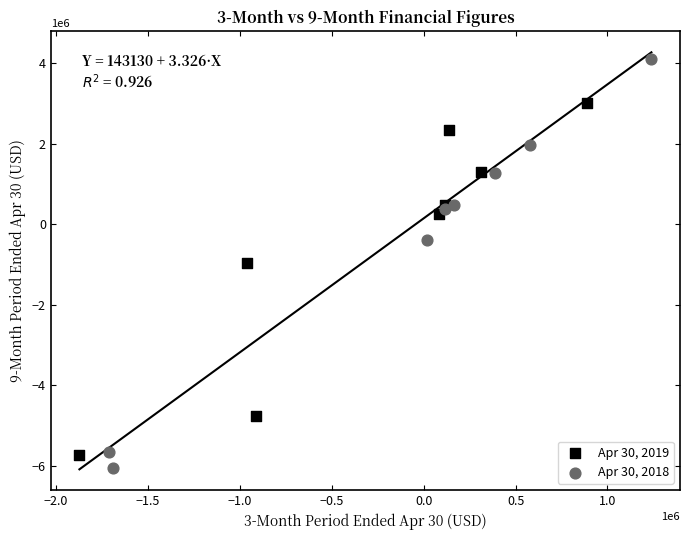

Which series contains the highest Y value?

Apr 30, 2018